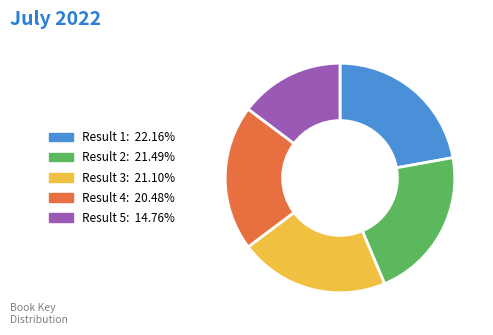

Is there a majority slice in this chart?

No